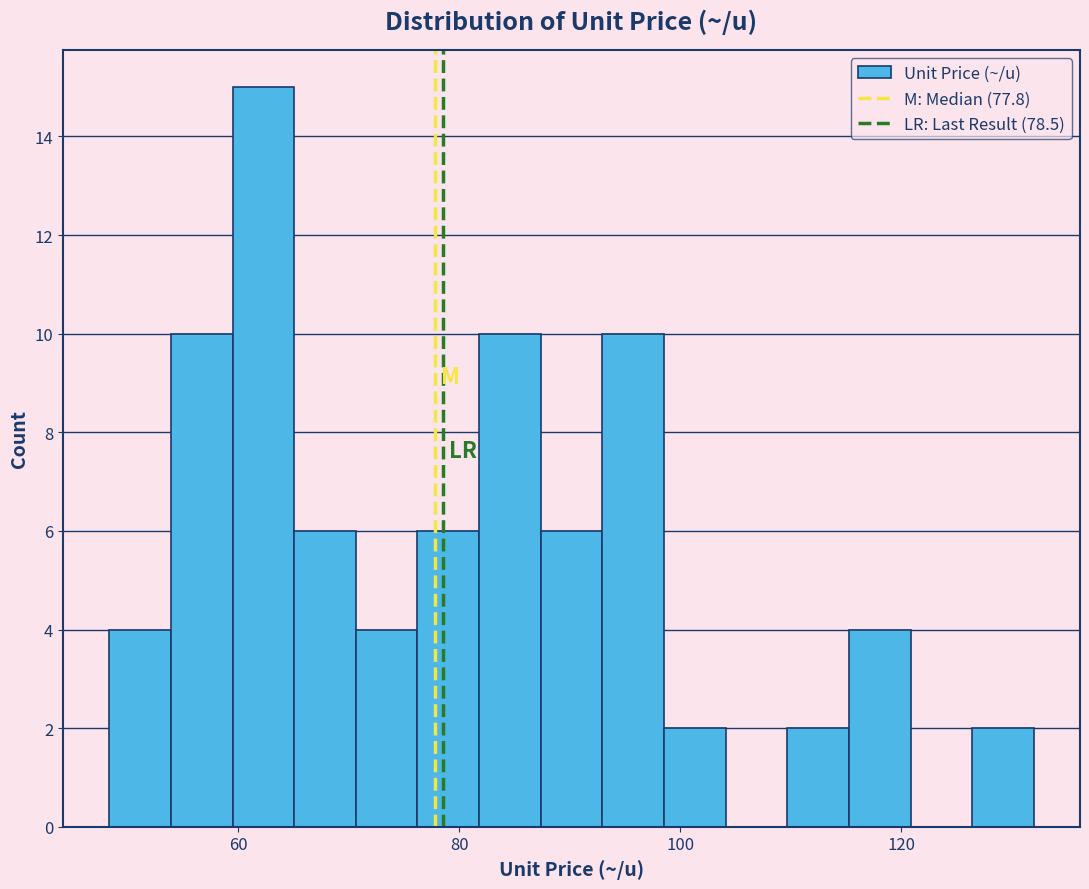

Around what value on the x-axis is the tallest bar? Give the approximate position of its centre, as read against the axis.

62